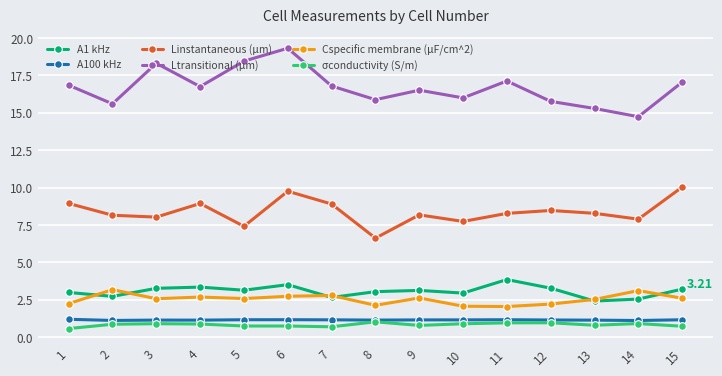

What is the value of the Ltransitional (μm) point at the 12th from the left?

15.8